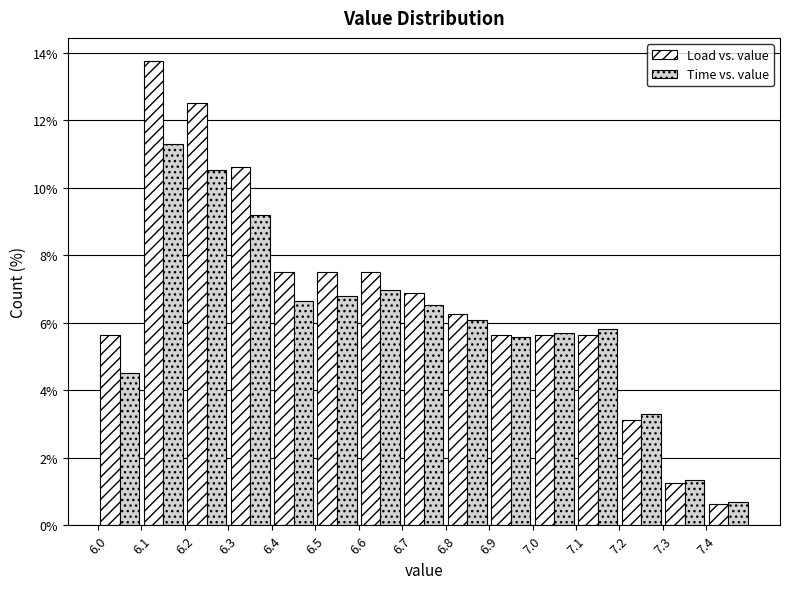

What is the height of the Time vs. value bar covering 7.2 to 7.3 on the x-axis? The values are not printed on the chart, so give them approximately, as read against the axis.

3.4